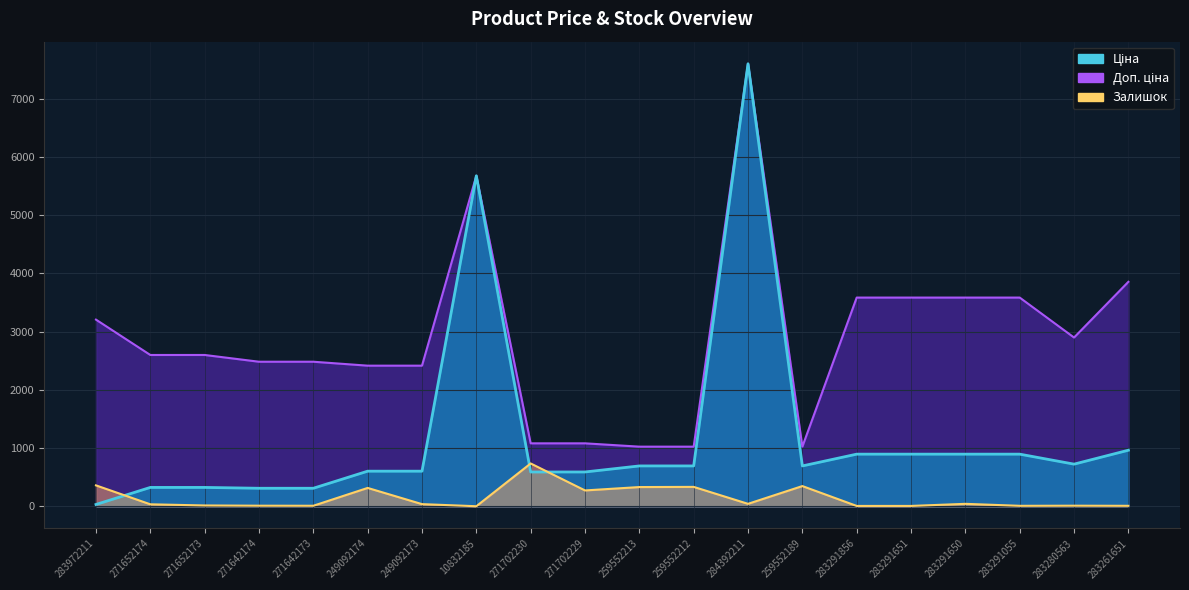

True or false: Залишок has more than 1 interior local peaks.

True